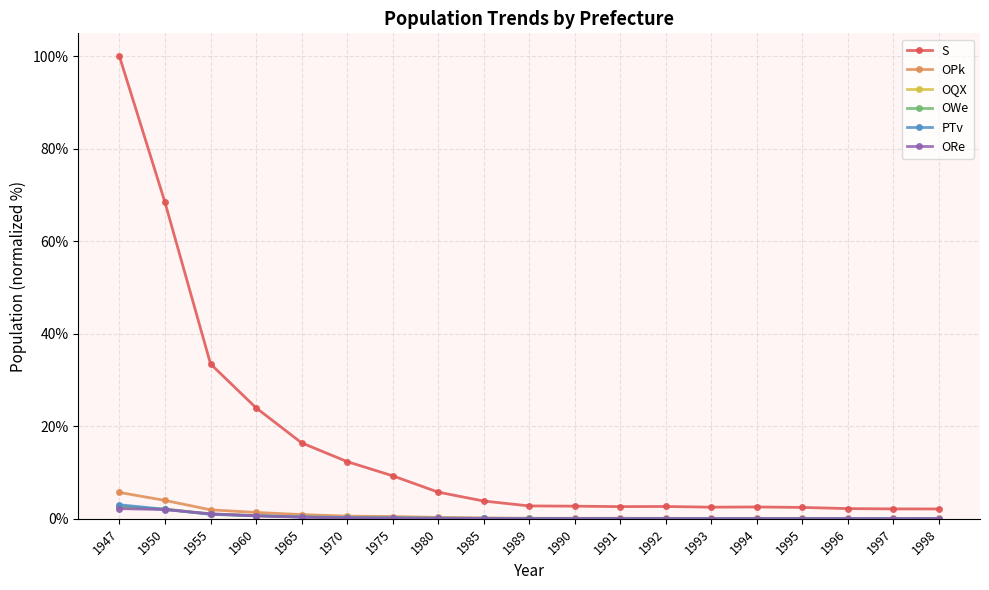

Which category has the highest value across all series?

1947